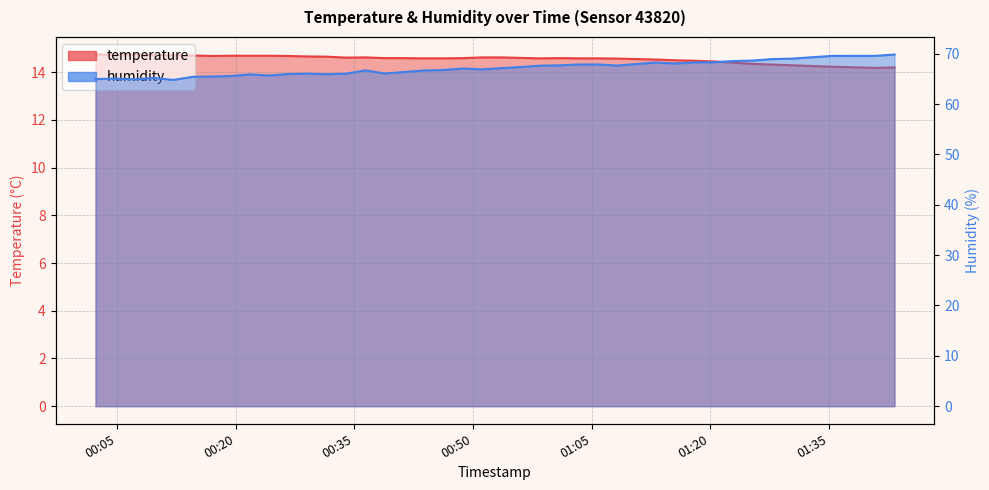

Which series changed the most between 2023-05-21T00:21:47 and 2023-05-21T00:36:22?

humidity